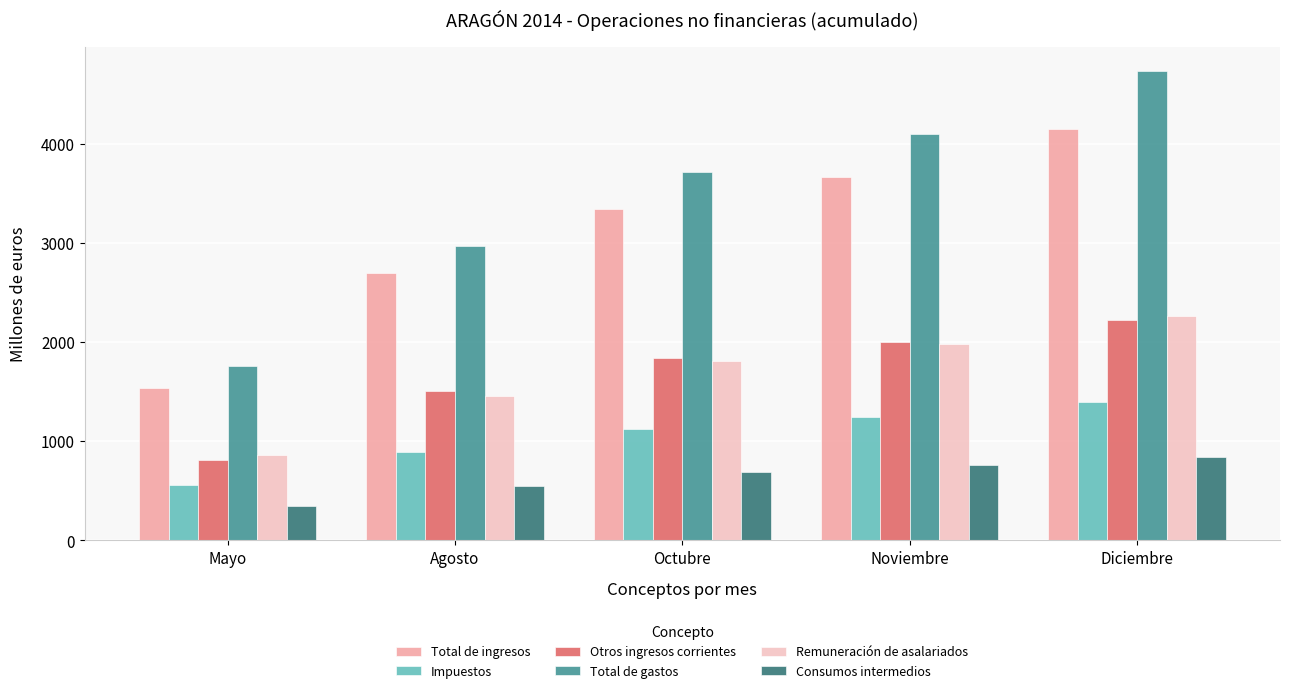

True or false: Remuneración de asalariados has a value of 1925 at Agosto.

False